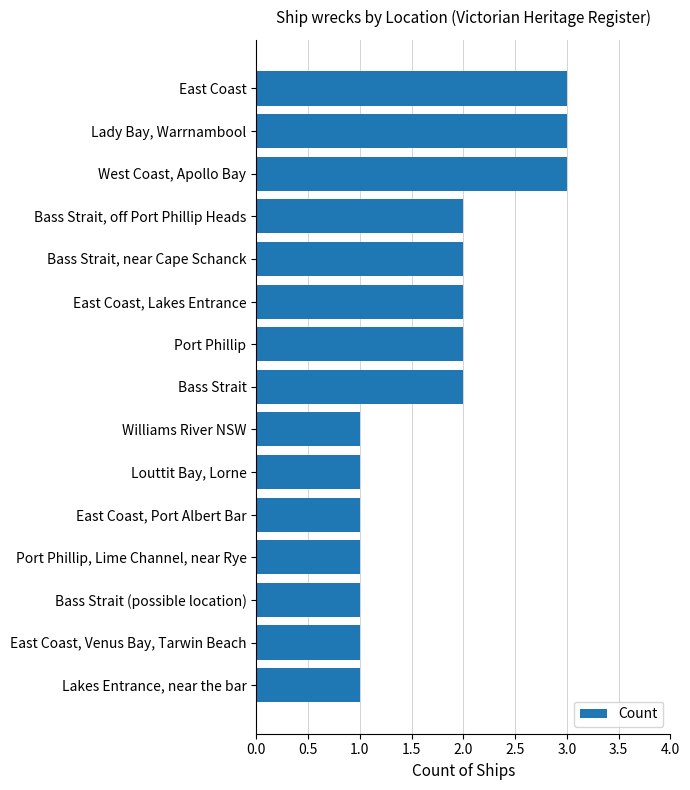

What is the change in value from Lakes Entrance, near the bar to Port Phillip?

+1